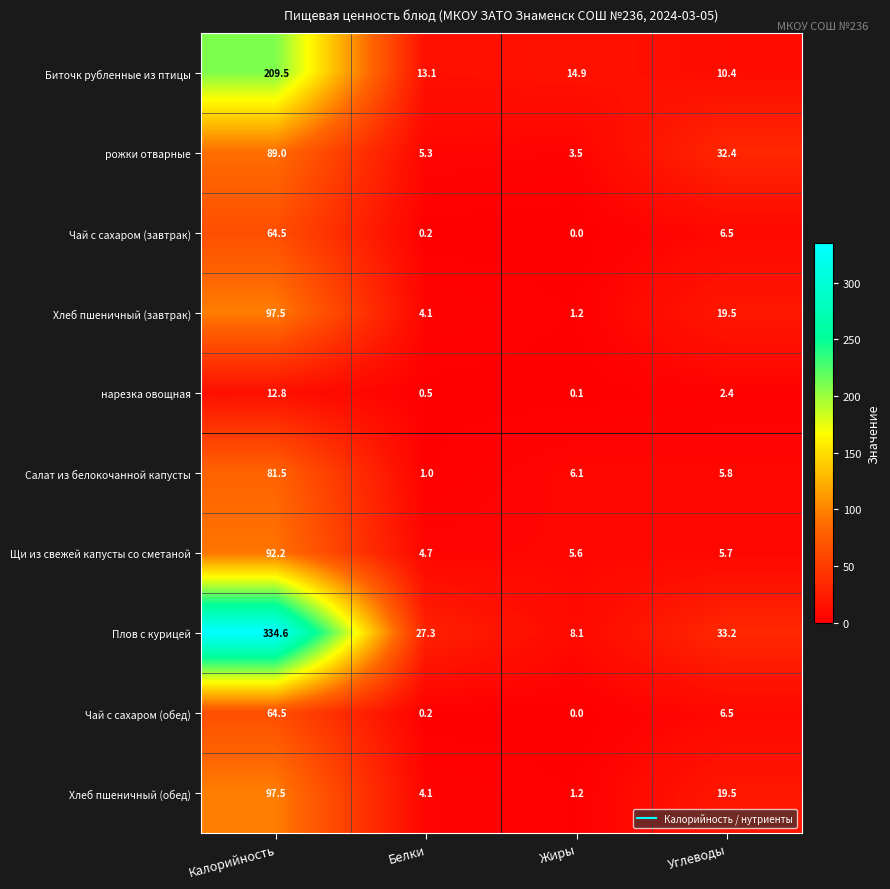

Is it true that Чай с сахаром (обед) equals 39.3 at Калорийность?

False